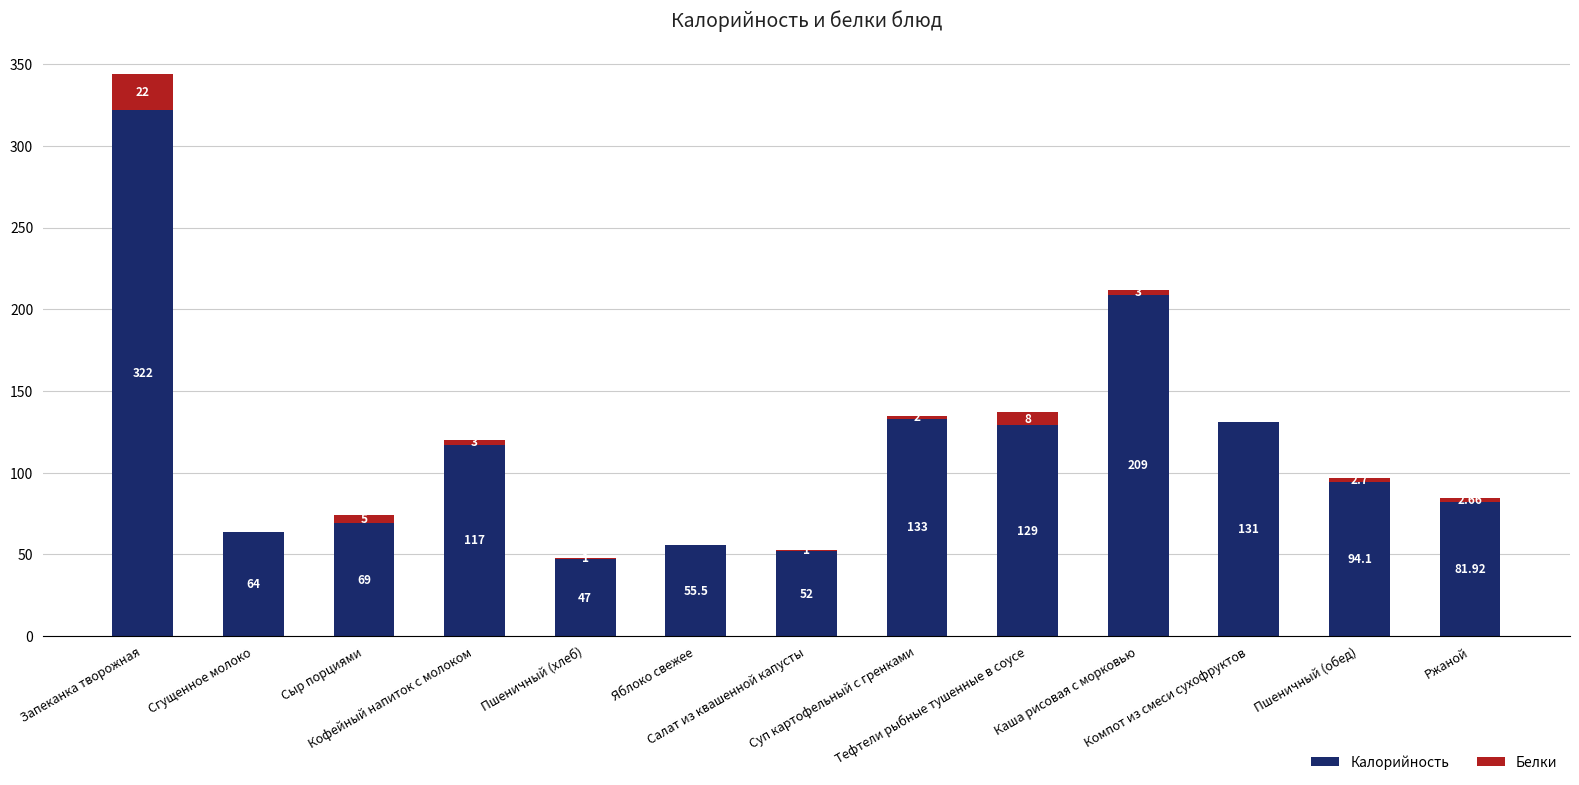

Count the number of data series in this chart.

2